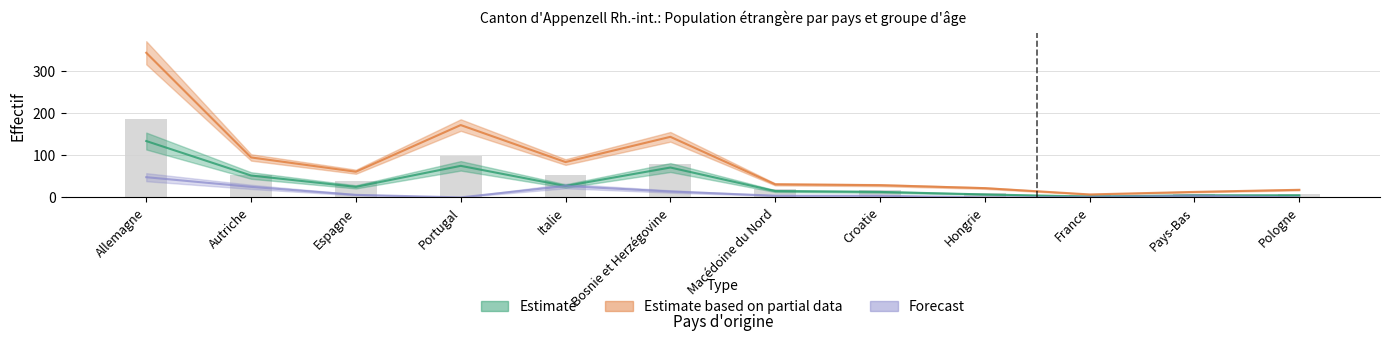

Which has a higher value, Italie or Pologne?

Italie